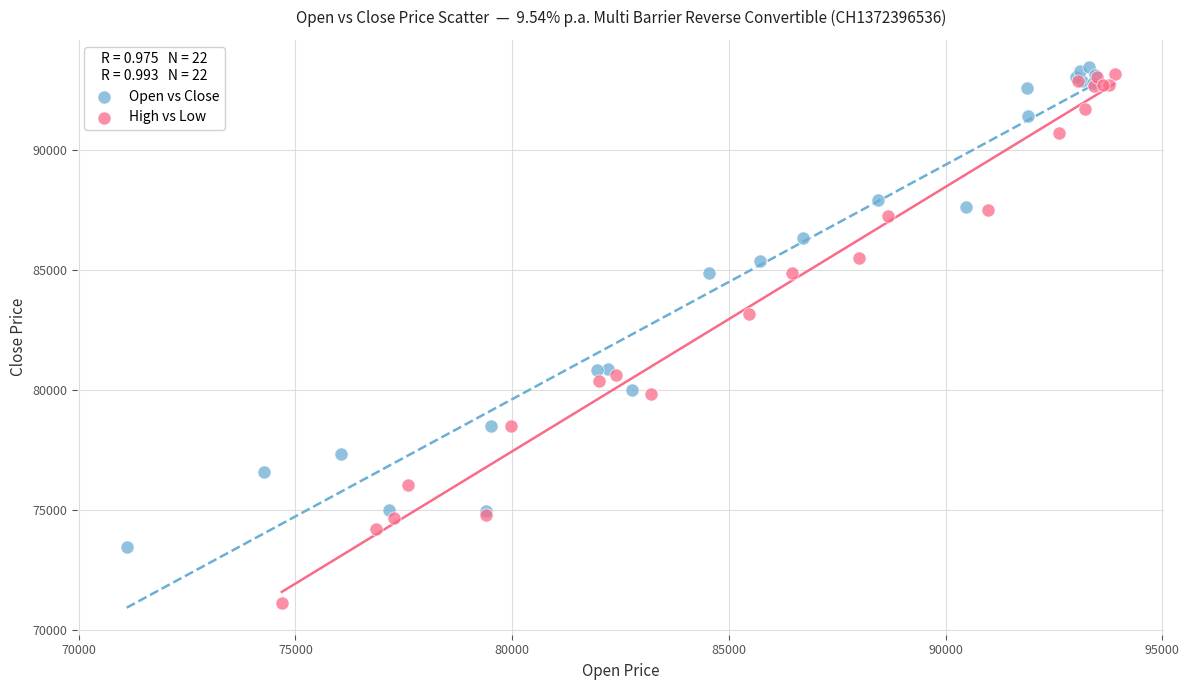

Which series has the widest spread of Y values?

High vs Low